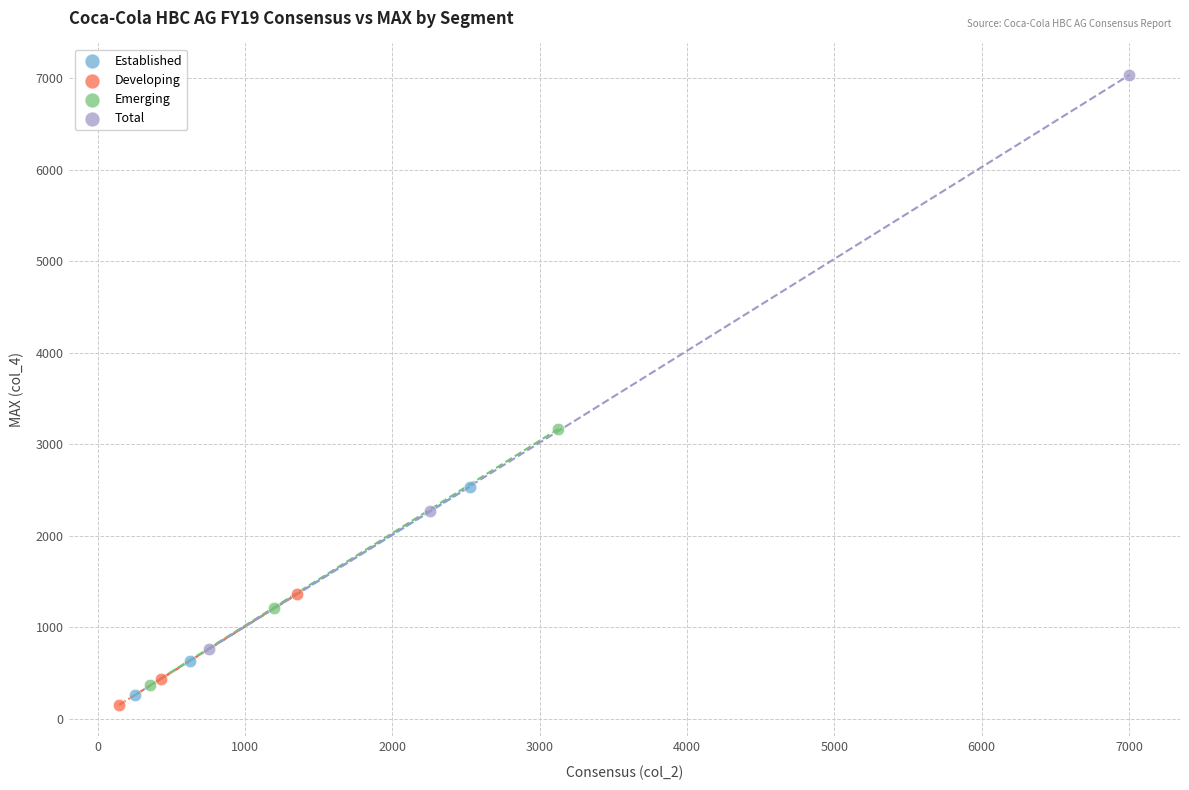

Which series has the largest Y range (max minus min)?

Total